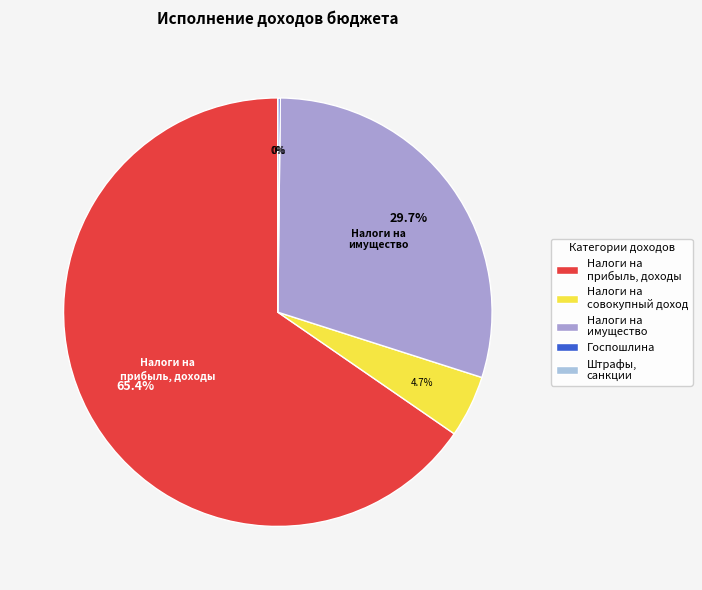

What is the change in value from НАЛОГИ НА ПРИБЫЛЬ, ДОХОДЫ to ГОСУДАРСТВЕННАЯ ПОШЛИНА?

-4170039.8